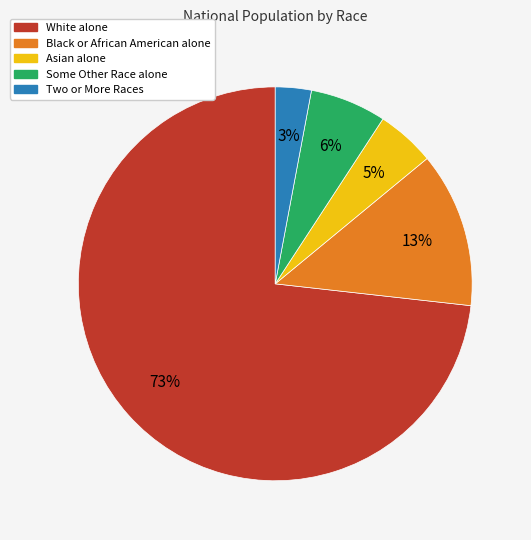

Do White alone and Black or African American alone together represent more than half of the pie?

Yes